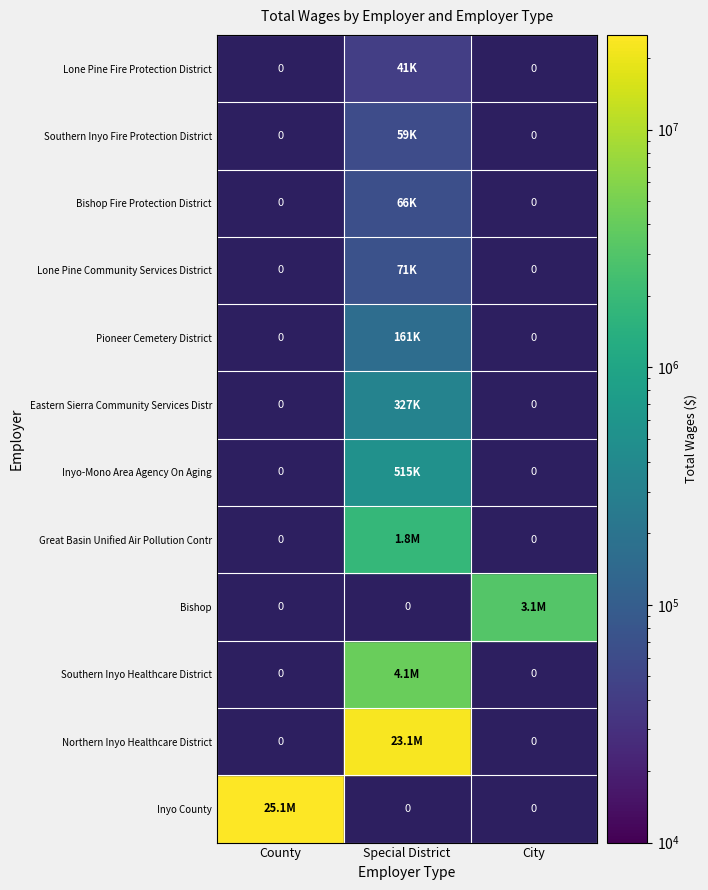

At City, list the series in order from largest to smallest.

Bishop, Inyo County, Northern Inyo Healthcare District, Southern Inyo Healthcare District, Great Basin Unified Air Pollution Contr, Inyo-Mono Area Agency On Aging, Eastern Sierra Community Services Distr, Pioneer Cemetery District, Lone Pine Community Services District, Bishop Fire Protection District, Southern Inyo Fire Protection District, Lone Pine Fire Protection District